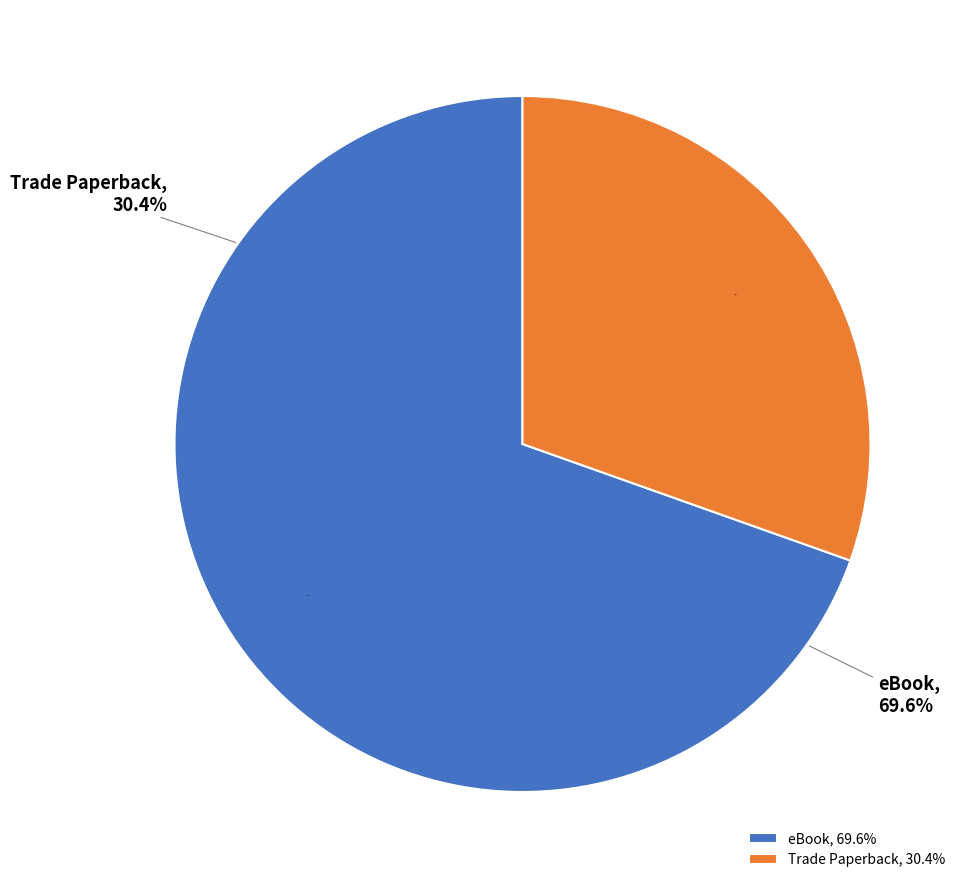

Is it true that eBook is 70% of the pie?

True